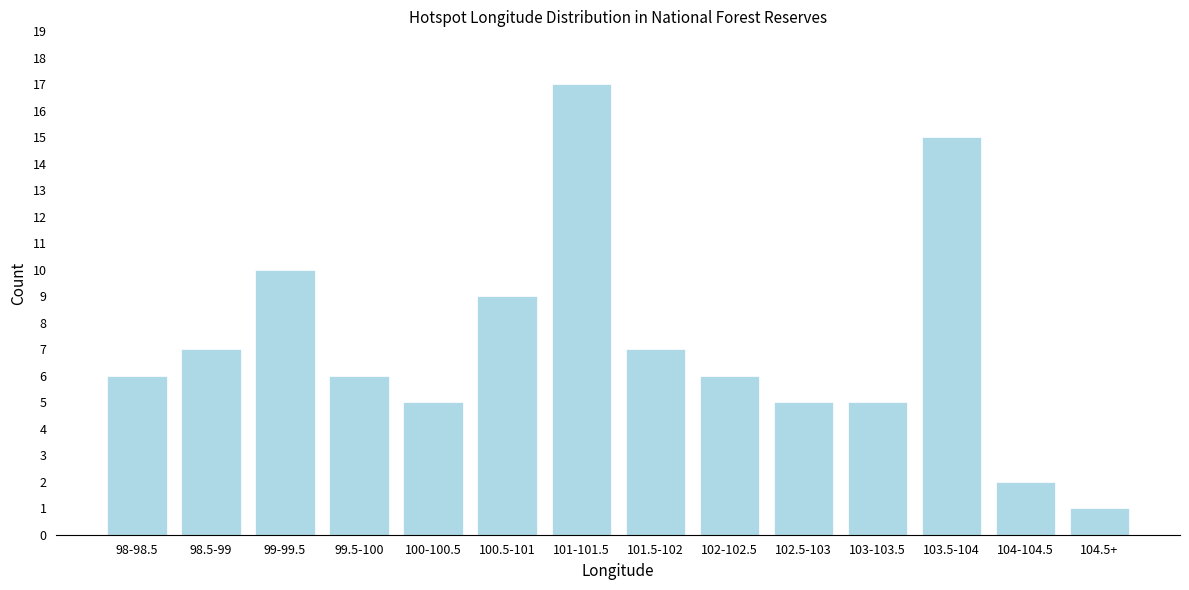

Reading left to right, list all the values displayed in this chart.

6	7	10	6	5	9	17	7	6	5	5	15	2	1